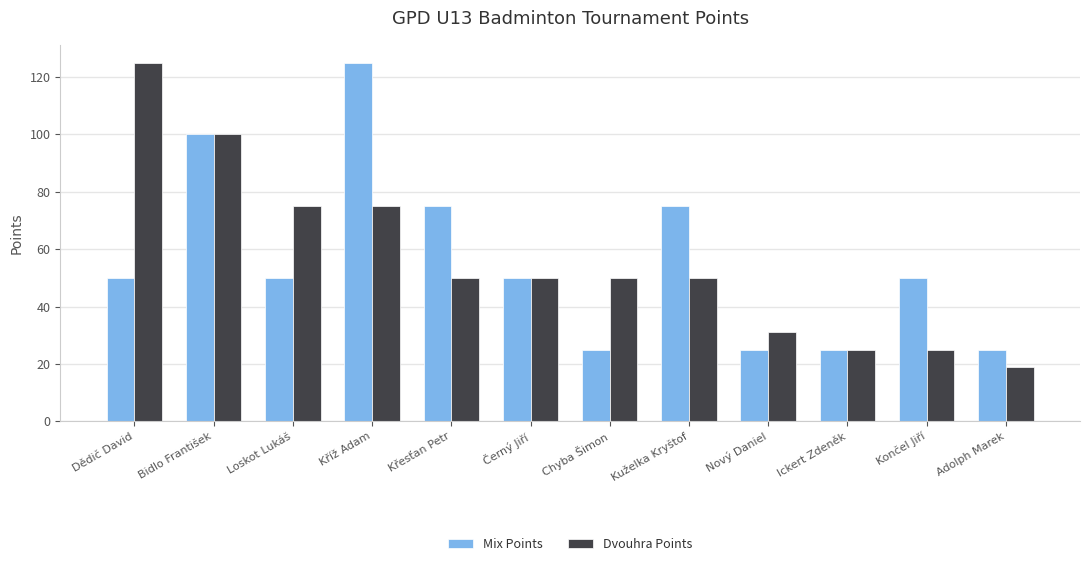

At how many categories does at least one series exceed 39?

9